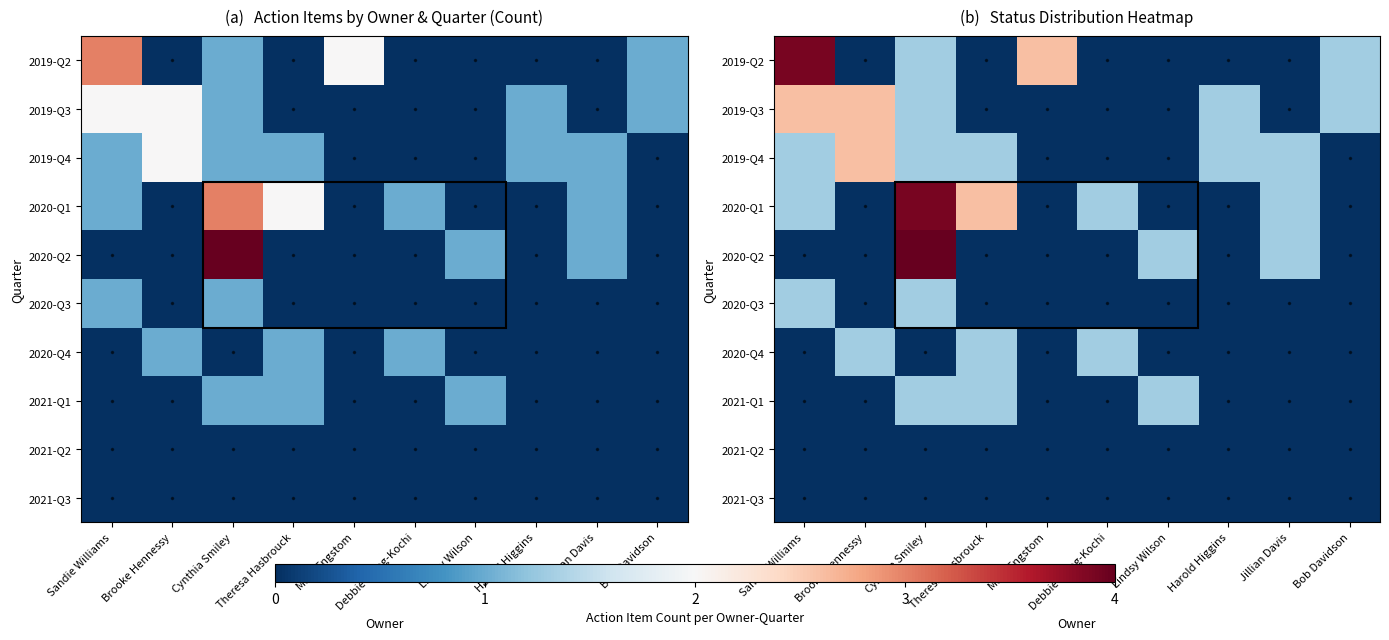

Between Jillian Davis and Brooke Hennessy, which is larger?

Jillian Davis